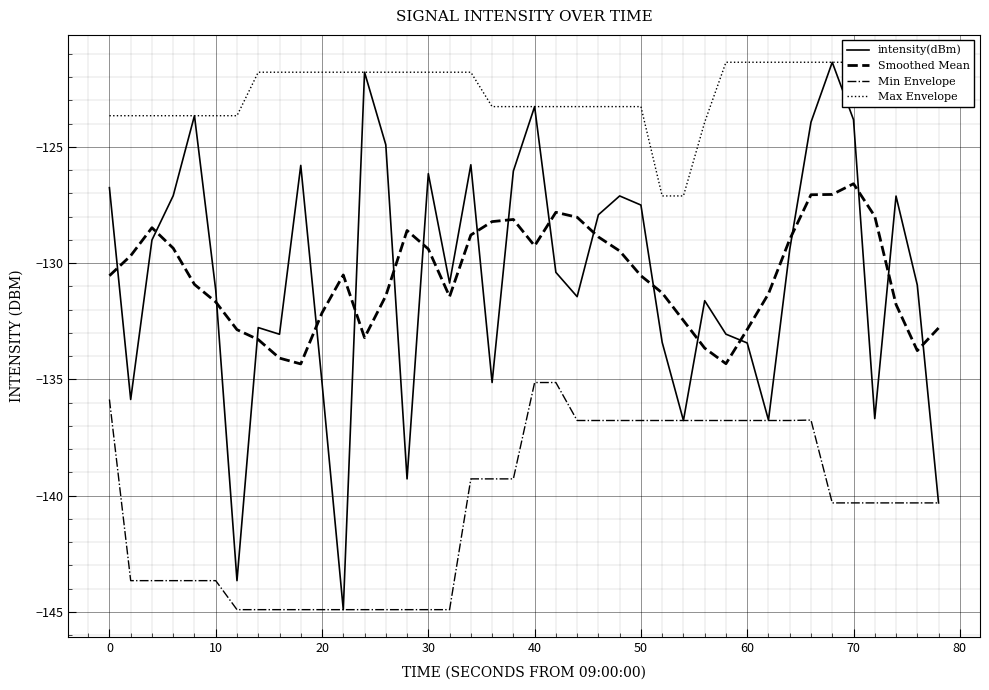

True or false: Min Envelope and Smoothed Mean intersect in this chart.

False